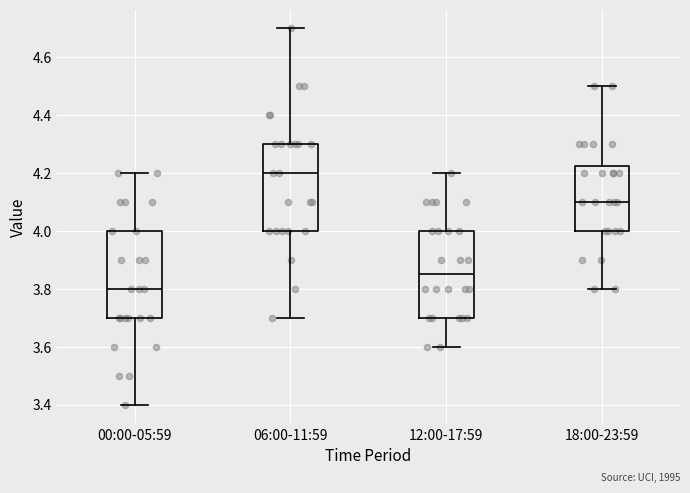

Reading left to right, read every box against the y-axis: the position of its median line, the range the box covers, and the ends of its whiskers. The values are not printed on the chart, so give them approximately, as read against the axis.

00:00-05:59: median 3.80, box 3.70 to 4.00, whiskers 3.40 to 4.20
06:00-11:59: median 4.20, box 4.00 to 4.30, whiskers 3.70 to 4.70
12:00-17:59: median 3.86, box 3.70 to 4.00, whiskers 3.60 to 4.20
18:00-23:59: median 4.10, box 4.00 to 4.22, whiskers 3.80 to 4.50